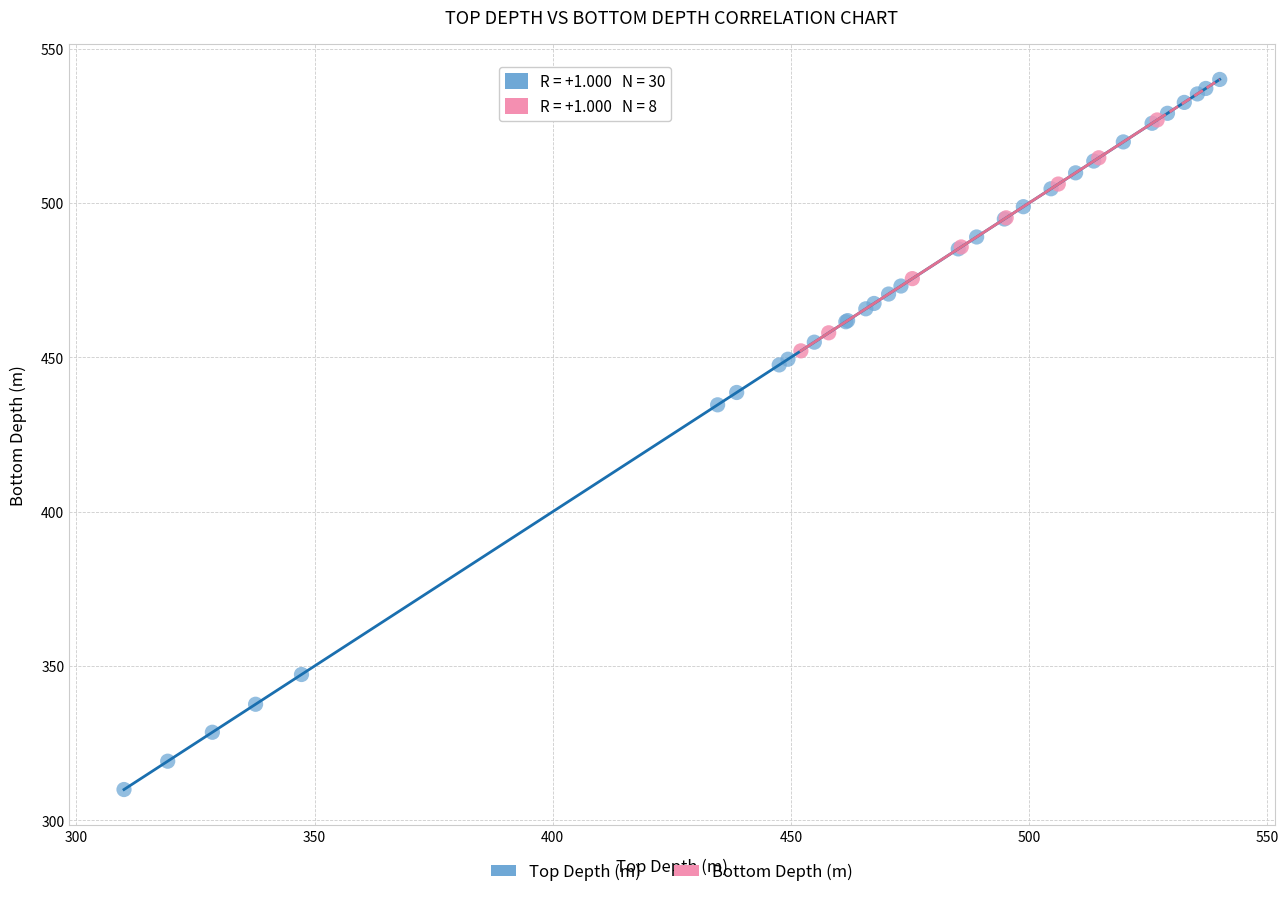

Which series contains the highest Y value?

Top Depth (m)